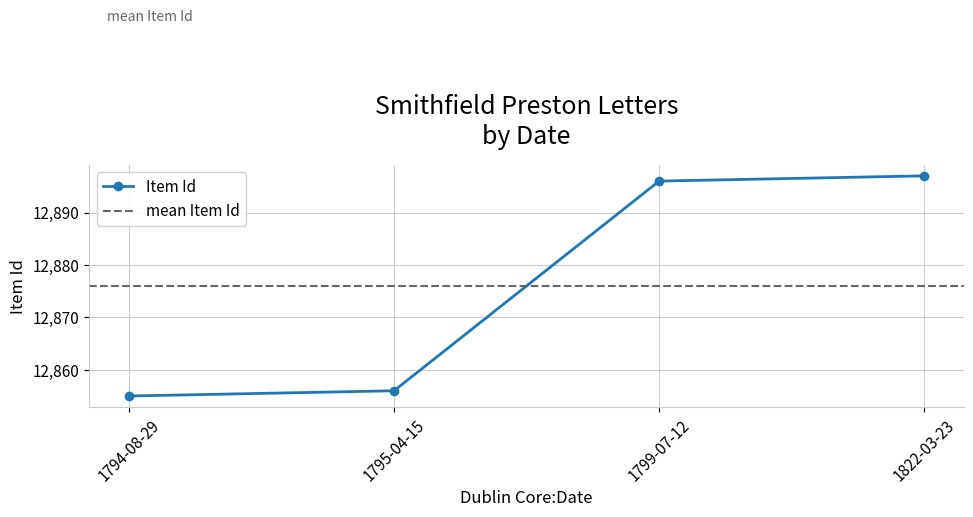

Approximately how many times larger is the value at 1822-03-23 compared to 1795-04-15?

1.0